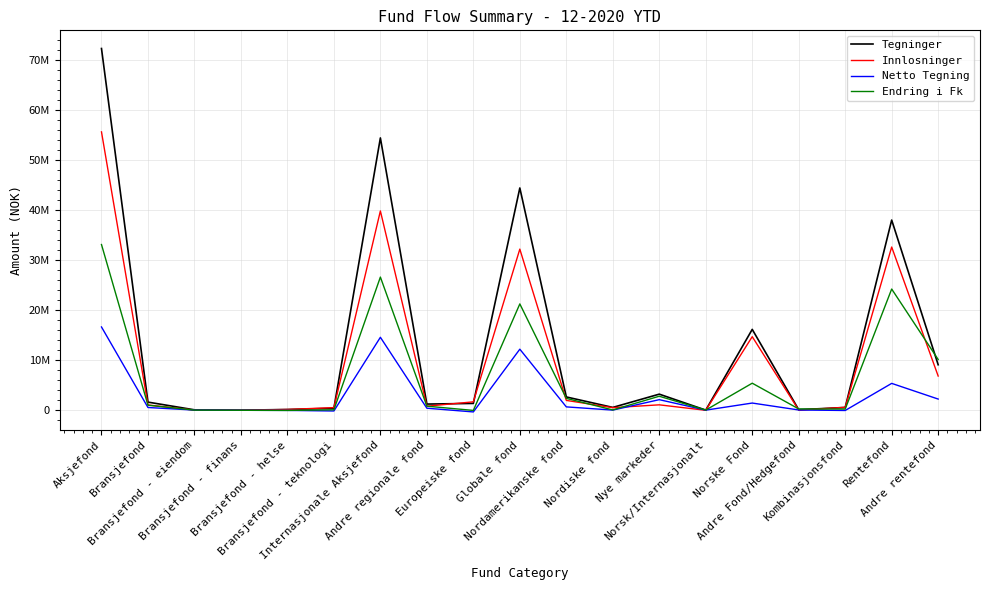

What position from the left is Norske Fond?

15